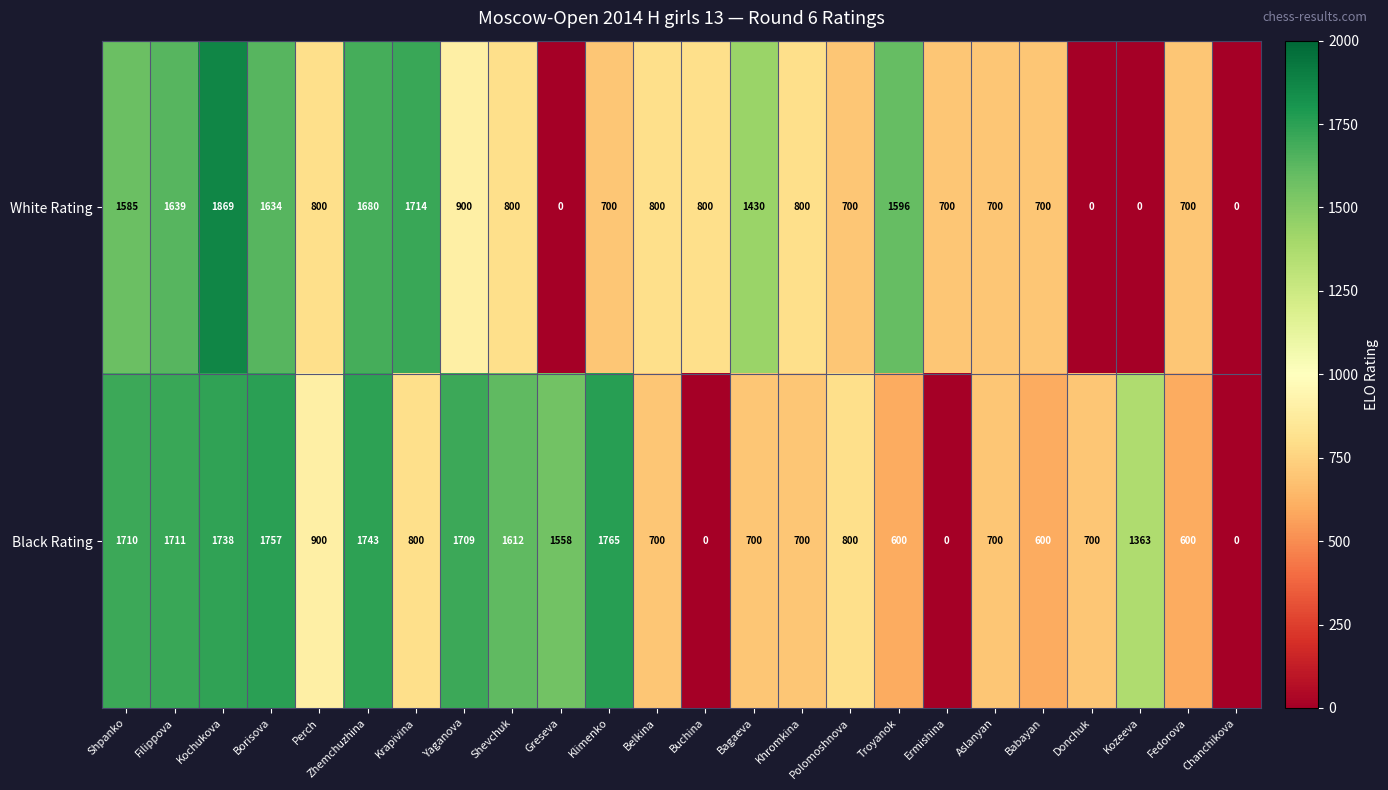

Which label corresponds to the largest value in the chart?

Kochukova